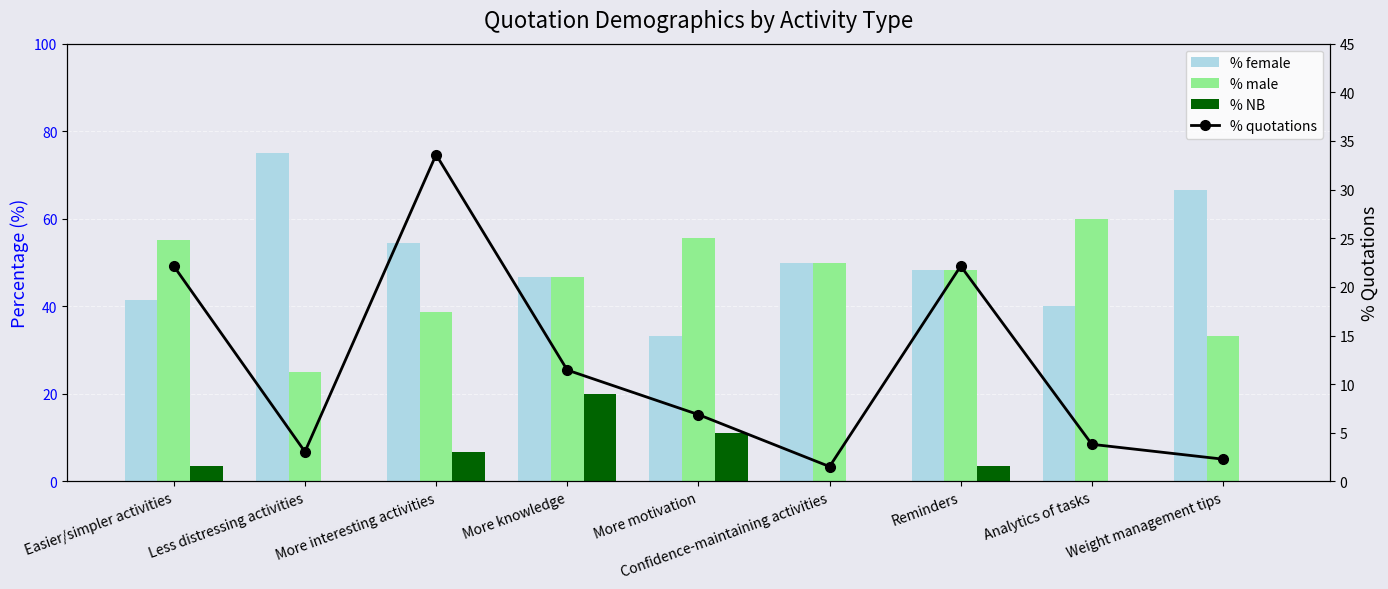

How many data points in % NB are less than 3?

4